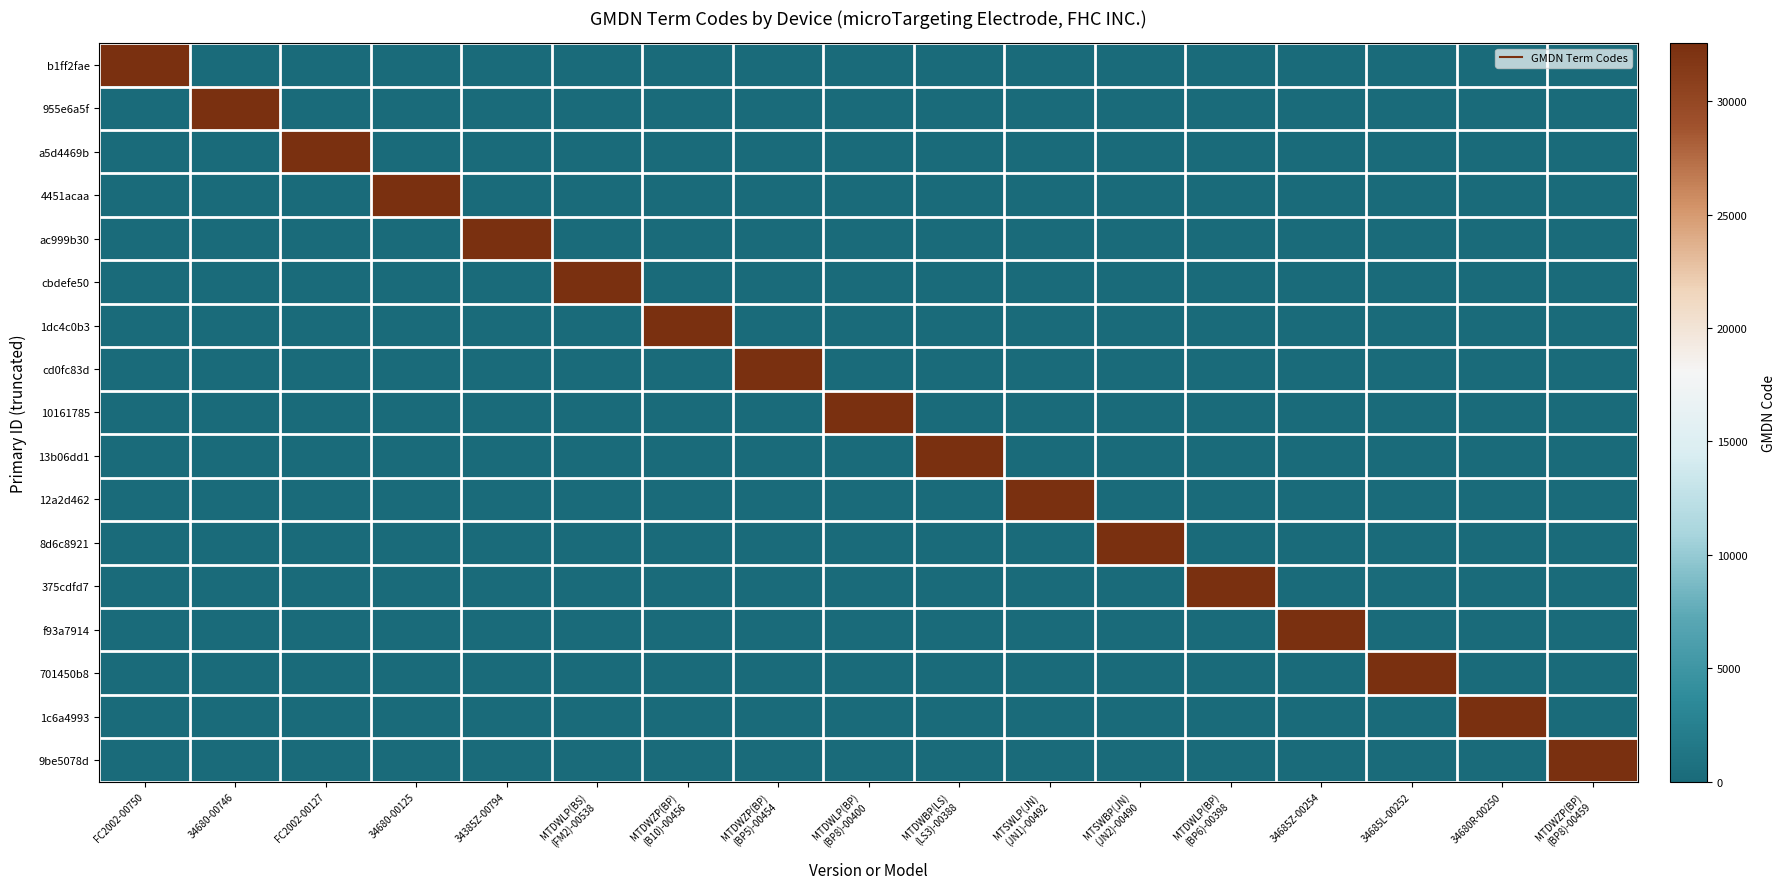

Reading left to right, what are all the values shown in this chart?

b1ff2fae: FC2002-00750=32556	34680-00746=0	FC2002-00127=0	34680-00125=0	34385Z-00794=0	MTDWLP(BS)
(FM2)-00538=0	MTDWZP(BP)
(B10)-00456=0	MTDWZP(BP)
(BP5)-00454=0	MTDWLP(BP)
(BP8)-00400=0	MTDWBP(LS)
(LS3)-00388=0	MTSWLP(JN)
(JN1)-00492=0	MTSWBP(JN)
(JN2)-00490=0	MTDWLP(BP)
(BP6)-00398=0	34685Z-00254=0	34685L-00252=0	34680R-00250=0	MTDWZP(BP)
(BP8)-00459=0
955e6a5f: FC2002-00750=0	34680-00746=32556	FC2002-00127=0	34680-00125=0	34385Z-00794=0	MTDWLP(BS)
(FM2)-00538=0	MTDWZP(BP)
(B10)-00456=0	MTDWZP(BP)
(BP5)-00454=0	MTDWLP(BP)
(BP8)-00400=0	MTDWBP(LS)
(LS3)-00388=0	MTSWLP(JN)
(JN1)-00492=0	MTSWBP(JN)
(JN2)-00490=0	MTDWLP(BP)
(BP6)-00398=0	34685Z-00254=0	34685L-00252=0	34680R-00250=0	MTDWZP(BP)
(BP8)-00459=0
a5d4469b: FC2002-00750=0	34680-00746=0	FC2002-00127=32556	34680-00125=0	34385Z-00794=0	MTDWLP(BS)
(FM2)-00538=0	MTDWZP(BP)
(B10)-00456=0	MTDWZP(BP)
(BP5)-00454=0	MTDWLP(BP)
(BP8)-00400=0	MTDWBP(LS)
(LS3)-00388=0	MTSWLP(JN)
(JN1)-00492=0	MTSWBP(JN)
(JN2)-00490=0	MTDWLP(BP)
(BP6)-00398=0	34685Z-00254=0	34685L-00252=0	34680R-00250=0	MTDWZP(BP)
(BP8)-00459=0
4451acaa: FC2002-00750=0	34680-00746=0	FC2002-00127=0	34680-00125=32556	34385Z-00794=0	MTDWLP(BS)
(FM2)-00538=0	MTDWZP(BP)
(B10)-00456=0	MTDWZP(BP)
(BP5)-00454=0	MTDWLP(BP)
(BP8)-00400=0	MTDWBP(LS)
(LS3)-00388=0	MTSWLP(JN)
(JN1)-00492=0	MTSWBP(JN)
(JN2)-00490=0	MTDWLP(BP)
(BP6)-00398=0	34685Z-00254=0	34685L-00252=0	34680R-00250=0	MTDWZP(BP)
(BP8)-00459=0
ac999b30: FC2002-00750=0	34680-00746=0	FC2002-00127=0	34680-00125=0	34385Z-00794=32556	MTDWLP(BS)
(FM2)-00538=0	MTDWZP(BP)
(B10)-00456=0	MTDWZP(BP)
(BP5)-00454=0	MTDWLP(BP)
(BP8)-00400=0	MTDWBP(LS)
(LS3)-00388=0	MTSWLP(JN)
(JN1)-00492=0	MTSWBP(JN)
(JN2)-00490=0	MTDWLP(BP)
(BP6)-00398=0	34685Z-00254=0	34685L-00252=0	34680R-00250=0	MTDWZP(BP)
(BP8)-00459=0
cbdefe50: FC2002-00750=0	34680-00746=0	FC2002-00127=0	34680-00125=0	34385Z-00794=0	MTDWLP(BS)
(FM2)-00538=32556	MTDWZP(BP)
(B10)-00456=0	MTDWZP(BP)
(BP5)-00454=0	MTDWLP(BP)
(BP8)-00400=0	MTDWBP(LS)
(LS3)-00388=0	MTSWLP(JN)
(JN1)-00492=0	MTSWBP(JN)
(JN2)-00490=0	MTDWLP(BP)
(BP6)-00398=0	34685Z-00254=0	34685L-00252=0	34680R-00250=0	MTDWZP(BP)
(BP8)-00459=0
1dc4c0b3: FC2002-00750=0	34680-00746=0	FC2002-00127=0	34680-00125=0	34385Z-00794=0	MTDWLP(BS)
(FM2)-00538=0	MTDWZP(BP)
(B10)-00456=32556	MTDWZP(BP)
(BP5)-00454=0	MTDWLP(BP)
(BP8)-00400=0	MTDWBP(LS)
(LS3)-00388=0	MTSWLP(JN)
(JN1)-00492=0	MTSWBP(JN)
(JN2)-00490=0	MTDWLP(BP)
(BP6)-00398=0	34685Z-00254=0	34685L-00252=0	34680R-00250=0	MTDWZP(BP)
(BP8)-00459=0
cd0fc83d: FC2002-00750=0	34680-00746=0	FC2002-00127=0	34680-00125=0	34385Z-00794=0	MTDWLP(BS)
(FM2)-00538=0	MTDWZP(BP)
(B10)-00456=0	MTDWZP(BP)
(BP5)-00454=32556	MTDWLP(BP)
(BP8)-00400=0	MTDWBP(LS)
(LS3)-00388=0	MTSWLP(JN)
(JN1)-00492=0	MTSWBP(JN)
(JN2)-00490=0	MTDWLP(BP)
(BP6)-00398=0	34685Z-00254=0	34685L-00252=0	34680R-00250=0	MTDWZP(BP)
(BP8)-00459=0
10161785: FC2002-00750=0	34680-00746=0	FC2002-00127=0	34680-00125=0	34385Z-00794=0	MTDWLP(BS)
(FM2)-00538=0	MTDWZP(BP)
(B10)-00456=0	MTDWZP(BP)
(BP5)-00454=0	MTDWLP(BP)
(BP8)-00400=32556	MTDWBP(LS)
(LS3)-00388=0	MTSWLP(JN)
(JN1)-00492=0	MTSWBP(JN)
(JN2)-00490=0	MTDWLP(BP)
(BP6)-00398=0	34685Z-00254=0	34685L-00252=0	34680R-00250=0	MTDWZP(BP)
(BP8)-00459=0
13b06dd1: FC2002-00750=0	34680-00746=0	FC2002-00127=0	34680-00125=0	34385Z-00794=0	MTDWLP(BS)
(FM2)-00538=0	MTDWZP(BP)
(B10)-00456=0	MTDWZP(BP)
(BP5)-00454=0	MTDWLP(BP)
(BP8)-00400=0	MTDWBP(LS)
(LS3)-00388=32556	MTSWLP(JN)
(JN1)-00492=0	MTSWBP(JN)
(JN2)-00490=0	MTDWLP(BP)
(BP6)-00398=0	34685Z-00254=0	34685L-00252=0	34680R-00250=0	MTDWZP(BP)
(BP8)-00459=0
12a2d462: FC2002-00750=0	34680-00746=0	FC2002-00127=0	34680-00125=0	34385Z-00794=0	MTDWLP(BS)
(FM2)-00538=0	MTDWZP(BP)
(B10)-00456=0	MTDWZP(BP)
(BP5)-00454=0	MTDWLP(BP)
(BP8)-00400=0	MTDWBP(LS)
(LS3)-00388=0	MTSWLP(JN)
(JN1)-00492=32556	MTSWBP(JN)
(JN2)-00490=0	MTDWLP(BP)
(BP6)-00398=0	34685Z-00254=0	34685L-00252=0	34680R-00250=0	MTDWZP(BP)
(BP8)-00459=0
8d6c8921: FC2002-00750=0	34680-00746=0	FC2002-00127=0	34680-00125=0	34385Z-00794=0	MTDWLP(BS)
(FM2)-00538=0	MTDWZP(BP)
(B10)-00456=0	MTDWZP(BP)
(BP5)-00454=0	MTDWLP(BP)
(BP8)-00400=0	MTDWBP(LS)
(LS3)-00388=0	MTSWLP(JN)
(JN1)-00492=0	MTSWBP(JN)
(JN2)-00490=32556	MTDWLP(BP)
(BP6)-00398=0	34685Z-00254=0	34685L-00252=0	34680R-00250=0	MTDWZP(BP)
(BP8)-00459=0
375cdfd7: FC2002-00750=0	34680-00746=0	FC2002-00127=0	34680-00125=0	34385Z-00794=0	MTDWLP(BS)
(FM2)-00538=0	MTDWZP(BP)
(B10)-00456=0	MTDWZP(BP)
(BP5)-00454=0	MTDWLP(BP)
(BP8)-00400=0	MTDWBP(LS)
(LS3)-00388=0	MTSWLP(JN)
(JN1)-00492=0	MTSWBP(JN)
(JN2)-00490=0	MTDWLP(BP)
(BP6)-00398=32556	34685Z-00254=0	34685L-00252=0	34680R-00250=0	MTDWZP(BP)
(BP8)-00459=0
f93a7914: FC2002-00750=0	34680-00746=0	FC2002-00127=0	34680-00125=0	34385Z-00794=0	MTDWLP(BS)
(FM2)-00538=0	MTDWZP(BP)
(B10)-00456=0	MTDWZP(BP)
(BP5)-00454=0	MTDWLP(BP)
(BP8)-00400=0	MTDWBP(LS)
(LS3)-00388=0	MTSWLP(JN)
(JN1)-00492=0	MTSWBP(JN)
(JN2)-00490=0	MTDWLP(BP)
(BP6)-00398=0	34685Z-00254=32556	34685L-00252=0	34680R-00250=0	MTDWZP(BP)
(BP8)-00459=0
701450b8: FC2002-00750=0	34680-00746=0	FC2002-00127=0	34680-00125=0	34385Z-00794=0	MTDWLP(BS)
(FM2)-00538=0	MTDWZP(BP)
(B10)-00456=0	MTDWZP(BP)
(BP5)-00454=0	MTDWLP(BP)
(BP8)-00400=0	MTDWBP(LS)
(LS3)-00388=0	MTSWLP(JN)
(JN1)-00492=0	MTSWBP(JN)
(JN2)-00490=0	MTDWLP(BP)
(BP6)-00398=0	34685Z-00254=0	34685L-00252=32556	34680R-00250=0	MTDWZP(BP)
(BP8)-00459=0
1c6a4993: FC2002-00750=0	34680-00746=0	FC2002-00127=0	34680-00125=0	34385Z-00794=0	MTDWLP(BS)
(FM2)-00538=0	MTDWZP(BP)
(B10)-00456=0	MTDWZP(BP)
(BP5)-00454=0	MTDWLP(BP)
(BP8)-00400=0	MTDWBP(LS)
(LS3)-00388=0	MTSWLP(JN)
(JN1)-00492=0	MTSWBP(JN)
(JN2)-00490=0	MTDWLP(BP)
(BP6)-00398=0	34685Z-00254=0	34685L-00252=0	34680R-00250=32556	MTDWZP(BP)
(BP8)-00459=0
9be5078d: FC2002-00750=0	34680-00746=0	FC2002-00127=0	34680-00125=0	34385Z-00794=0	MTDWLP(BS)
(FM2)-00538=0	MTDWZP(BP)
(B10)-00456=0	MTDWZP(BP)
(BP5)-00454=0	MTDWLP(BP)
(BP8)-00400=0	MTDWBP(LS)
(LS3)-00388=0	MTSWLP(JN)
(JN1)-00492=0	MTSWBP(JN)
(JN2)-00490=0	MTDWLP(BP)
(BP6)-00398=0	34685Z-00254=0	34685L-00252=0	34680R-00250=0	MTDWZP(BP)
(BP8)-00459=32556